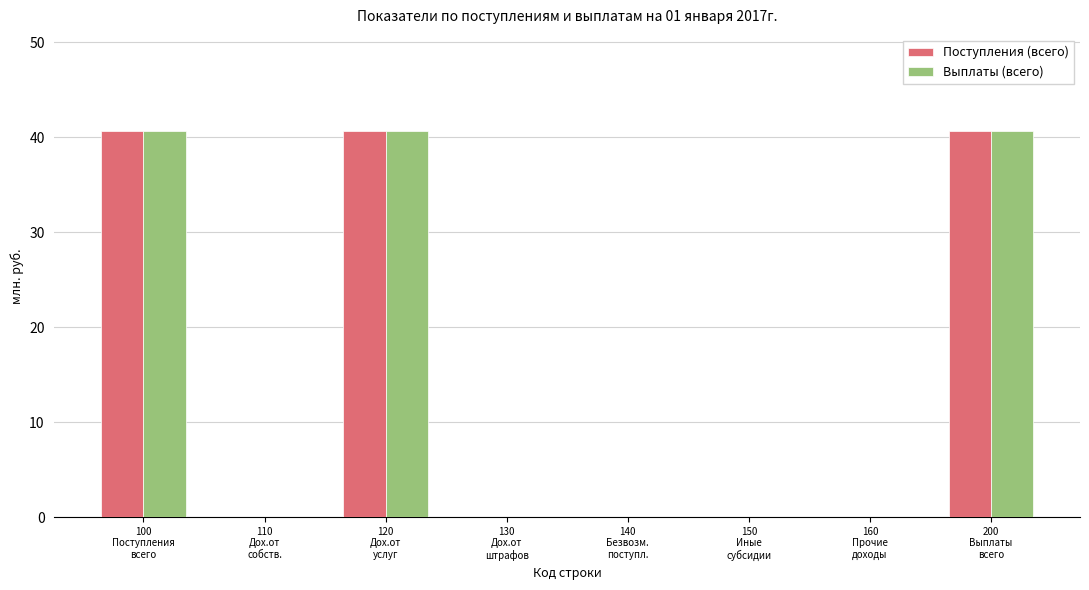

The value of Выплаты (всего) at 100
Поступления
всего is 17.0. True or false?

False